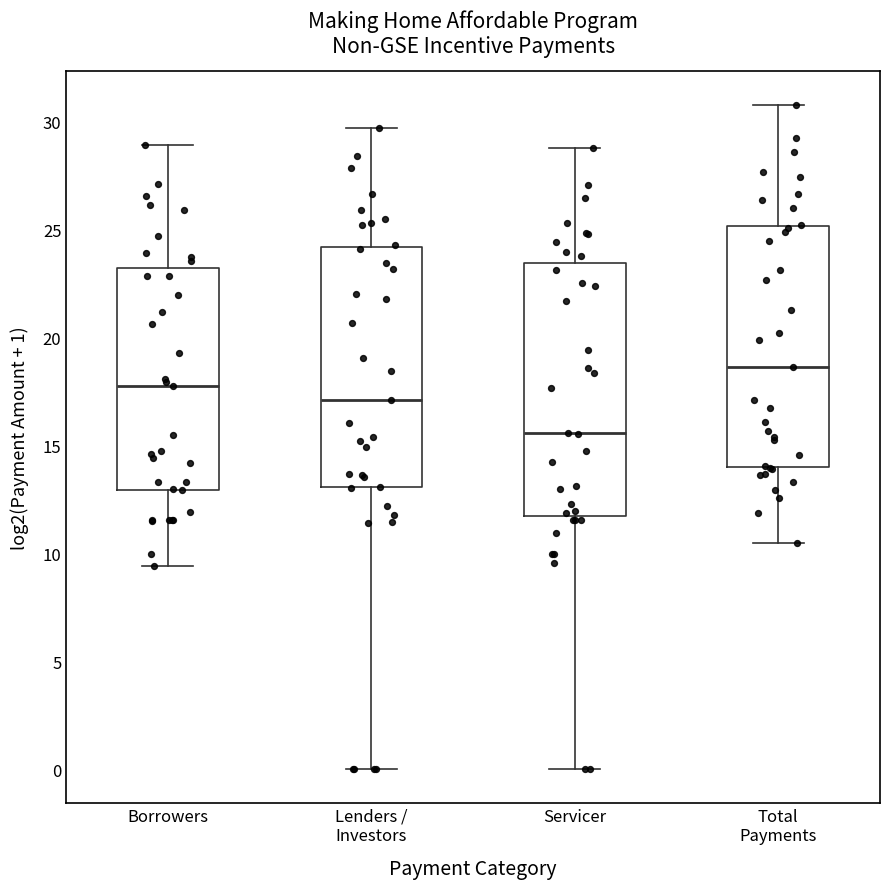

Reading left to right, read every box against the y-axis: the position of its median line, the range the box covers, and the ends of its whiskers. The values are not printed on the chart, so give them approximately, as read against the axis.

Borrowers: median 18.0, box 13.0 to 23.0, whiskers 9.5 to 29.0
Lenders / Investors: median 17.0, box 13.0 to 24.0, whiskers 0.0 to 29.5
Servicer: median 15.5, box 11.5 to 23.5, whiskers 0.0 to 29.0
Total Payments: median 18.5, box 14.0 to 25.0, whiskers 10.5 to 31.0